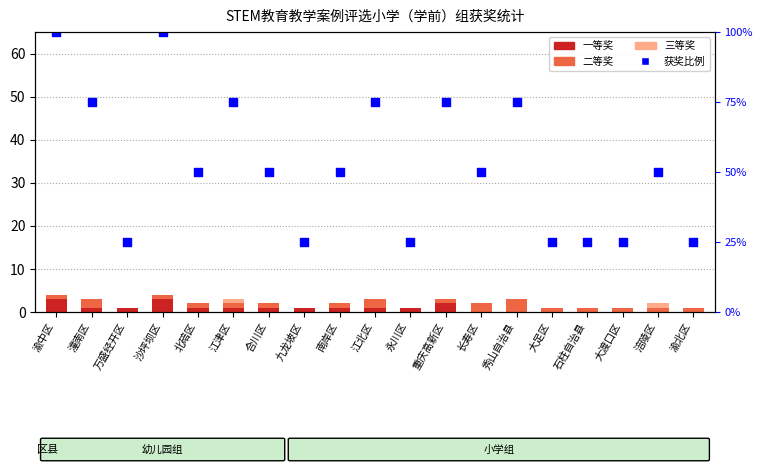

Is the value of 获奖比例（%） at 南岸区 greater than the value of 三等奖 at 涪陵区?

Yes